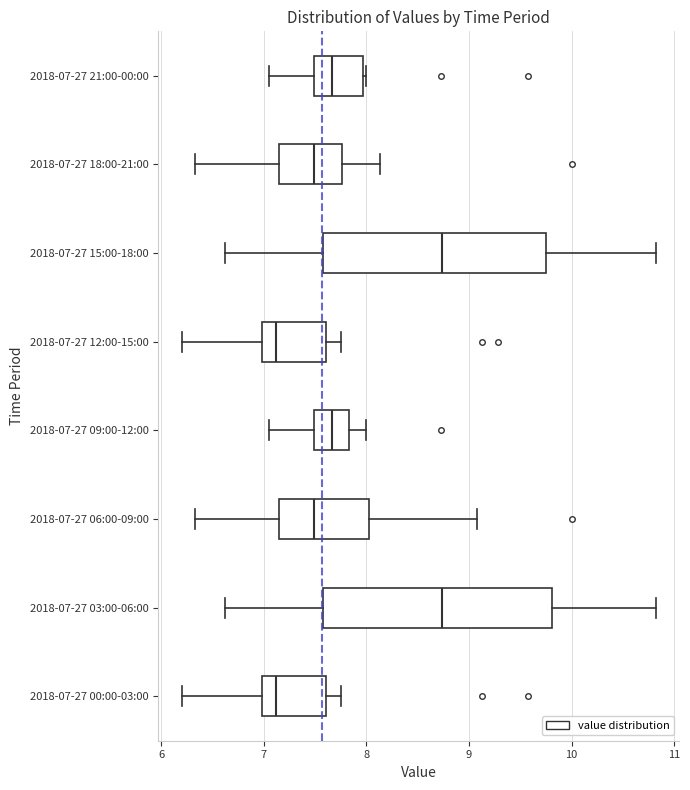

Reading bottom to top, read every box against the x-axis: the position of its median line, the range the box covers, and the ends of its whiskers. The values are not printed on the chart, so give them approximately, as read against the axis.

2018-07-27 00:00-03:00: median 7.1, box 7.0 to 7.6, whiskers 6.2 to 7.8
2018-07-27 03:00-06:00: median 8.7, box 7.6 to 9.8, whiskers 6.6 to 10.8
2018-07-27 06:00-09:00: median 7.5, box 7.2 to 8.0, whiskers 6.3 to 9.1
2018-07-27 09:00-12:00: median 7.7, box 7.5 to 7.8, whiskers 7.1 to 8.0
2018-07-27 12:00-15:00: median 7.1, box 7.0 to 7.6, whiskers 6.2 to 7.8
2018-07-27 15:00-18:00: median 8.7, box 7.6 to 9.8, whiskers 6.6 to 10.8
2018-07-27 18:00-21:00: median 7.5, box 7.2 to 7.8, whiskers 6.3 to 8.1
2018-07-27 21:00-00:00: median 7.7, box 7.5 to 8.0, whiskers 7.1 to 8.0 (just right of the box's right edge)